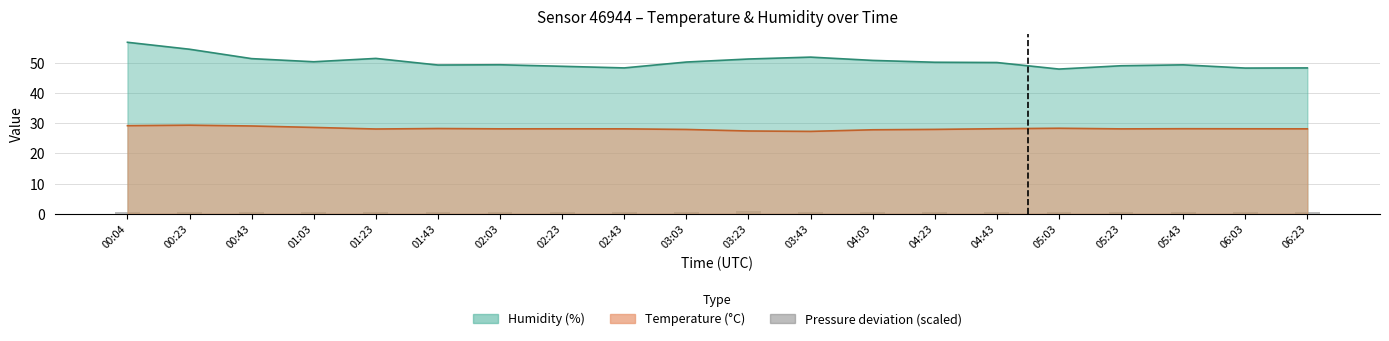

Which has a higher value, 00:04 or 03:43?

03:43